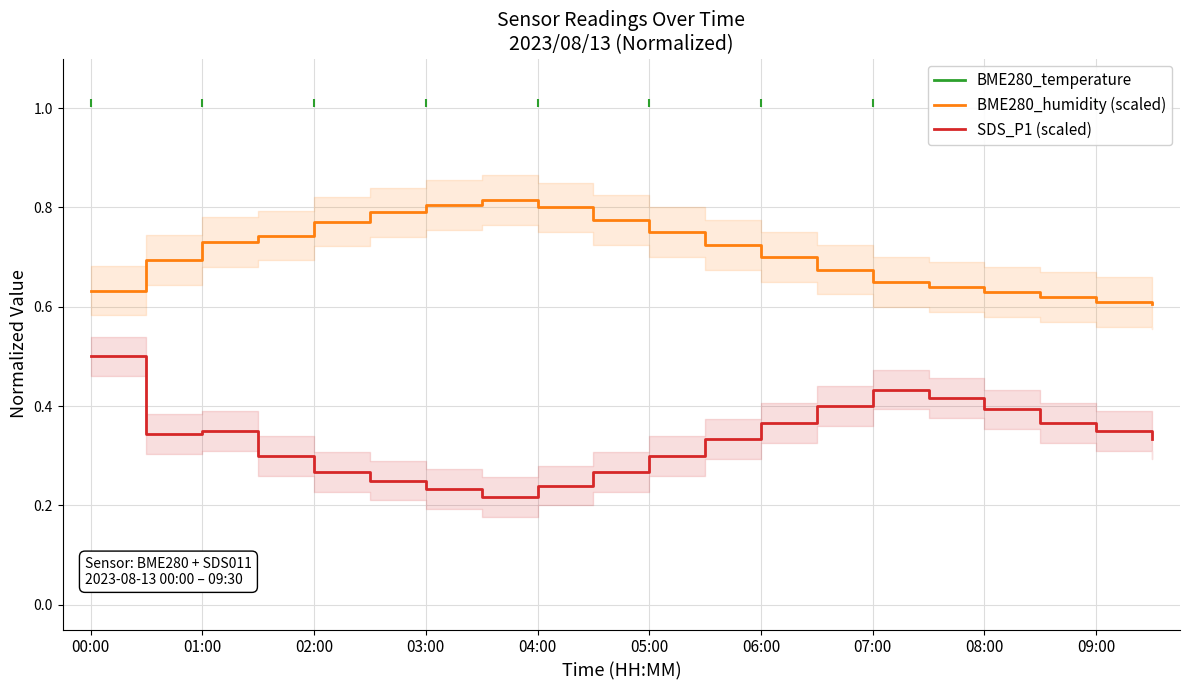

True or false: SDS_P1 (scaled) has a value of 0.5 at 05:00.

False